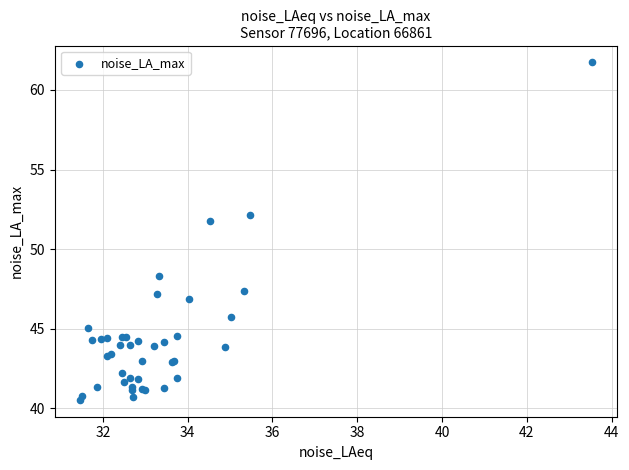

What Y value in the scatter plot is closest to 51?

51.7